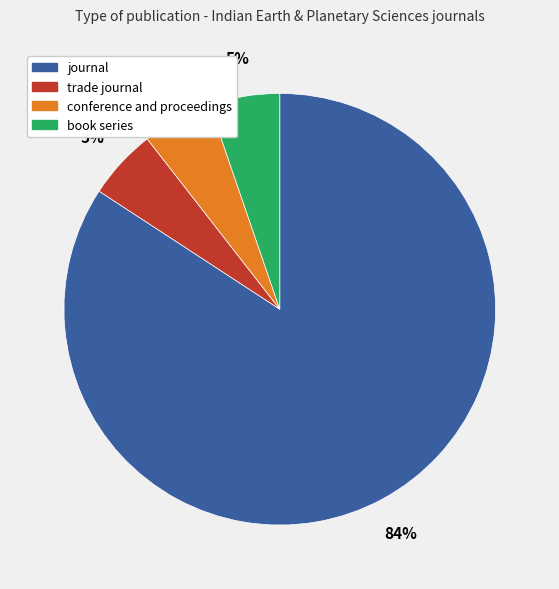

What is the majority slice?

journal